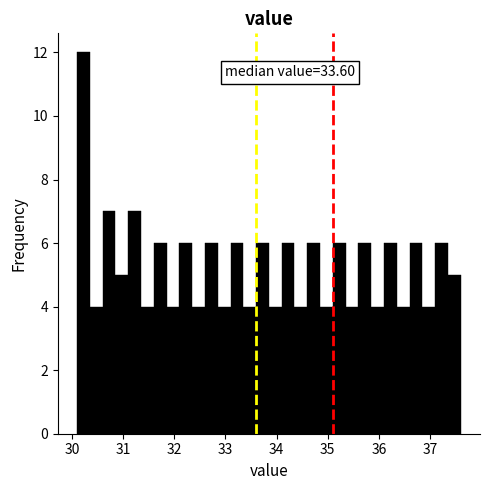

Read against the x-axis, roughly where is the centre of the tallest bar?

30.2